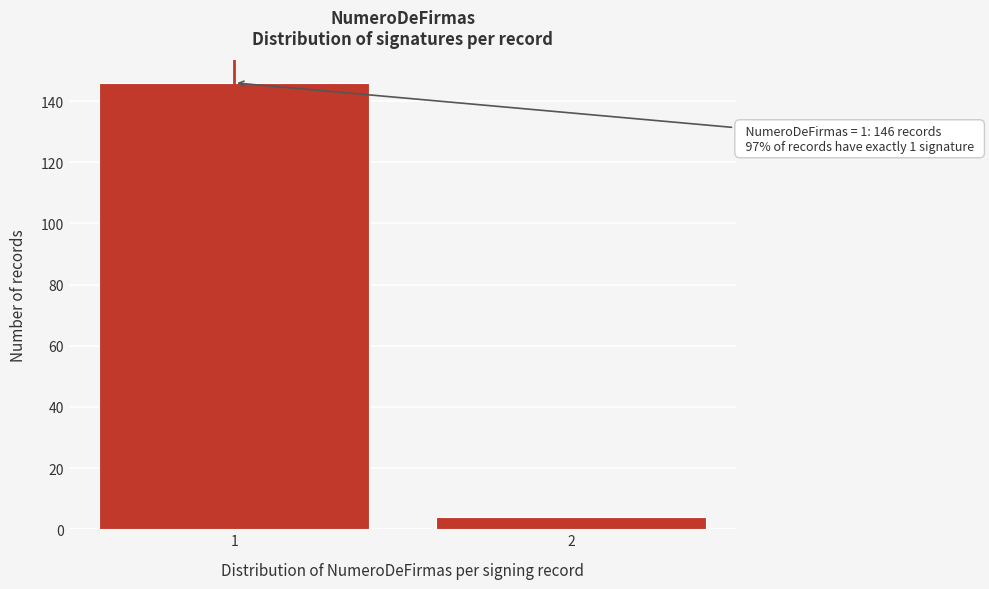

Reading left to right, list all the values displayed in this chart.

1=146	2=4